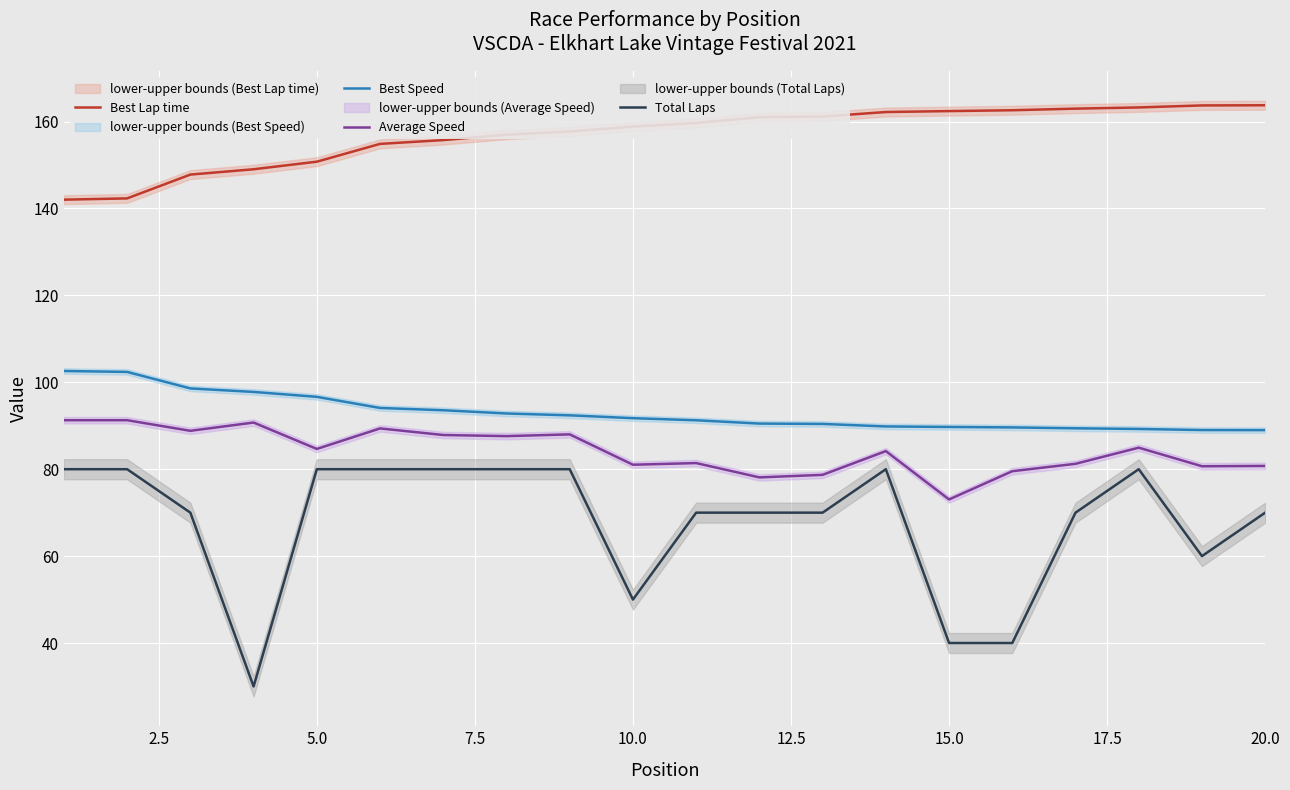

What is the difference between the maximum and second lowest values in the Best Lap time series?

21.4